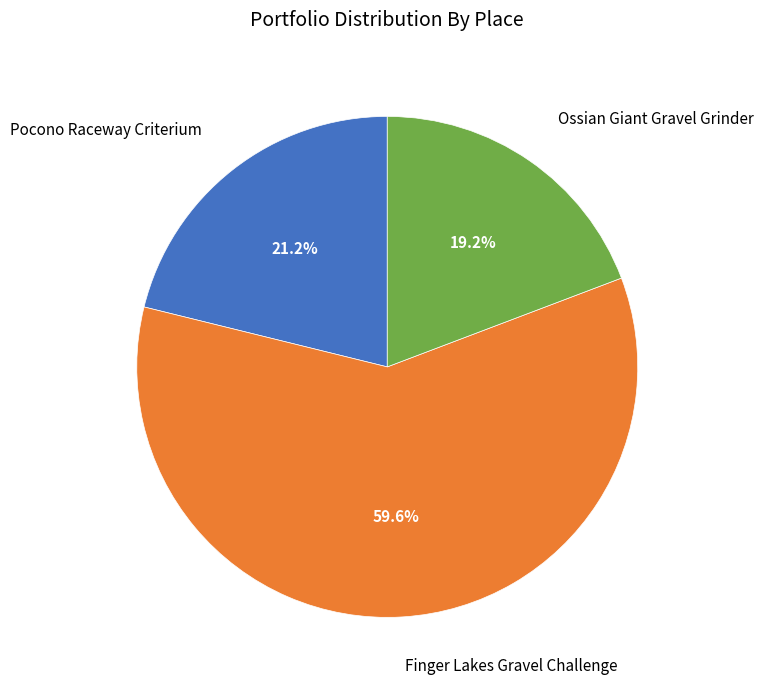

Is there any slice that represents more than half of the pie?

Yes